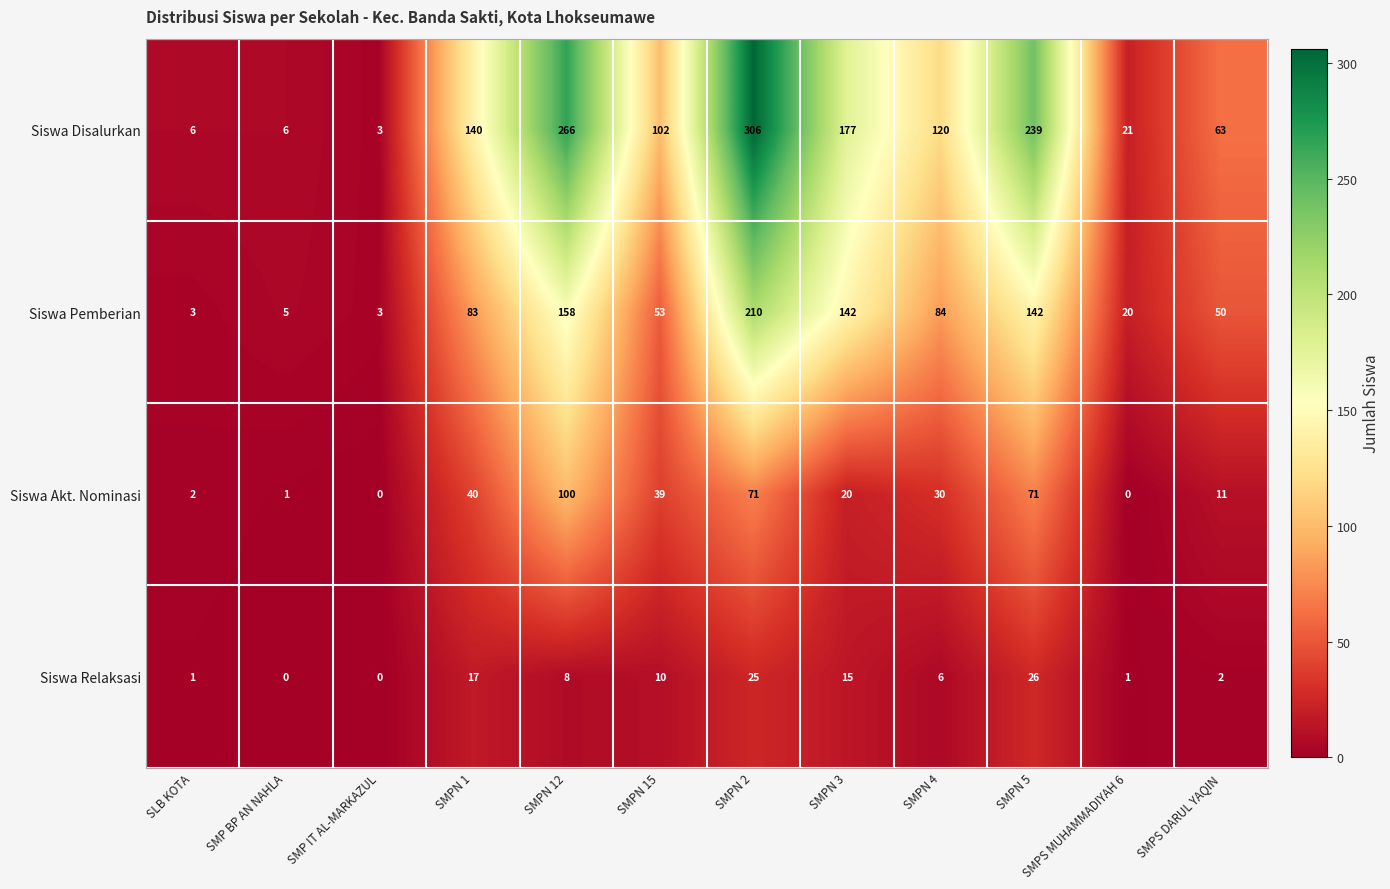

Which series changed the most between SMP IT AL-MARKAZUL and SMPN 5?

Siswa Disalurkan